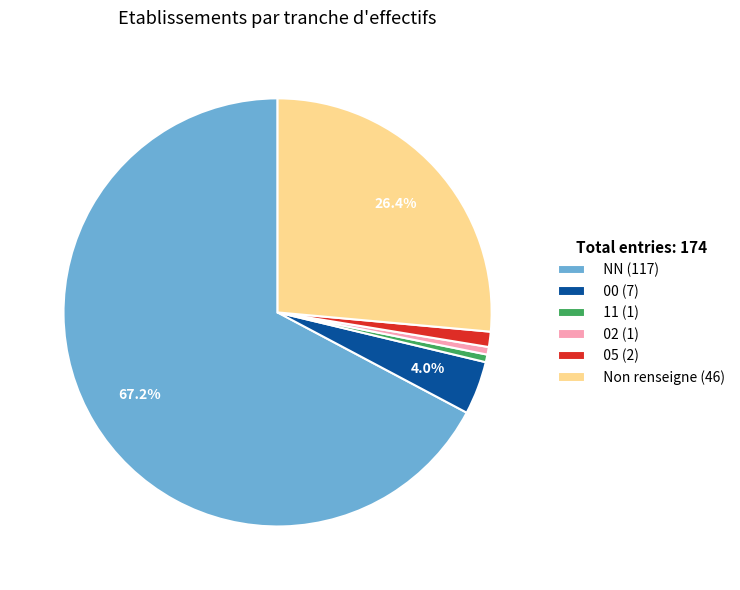

Which slice represents more than half of the pie?

NN (117)